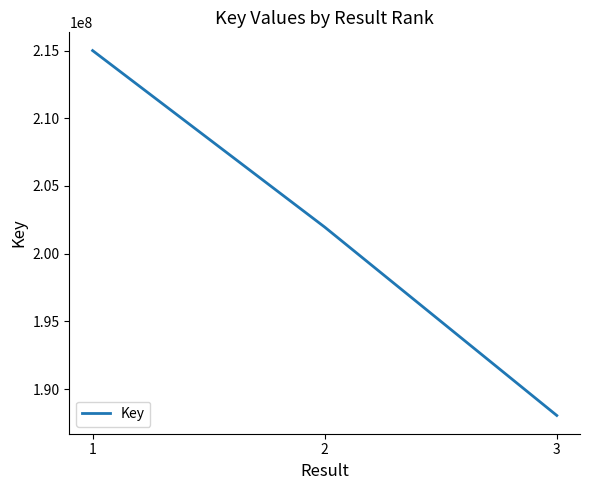

What is the minimum value shown in the chart?

188048314